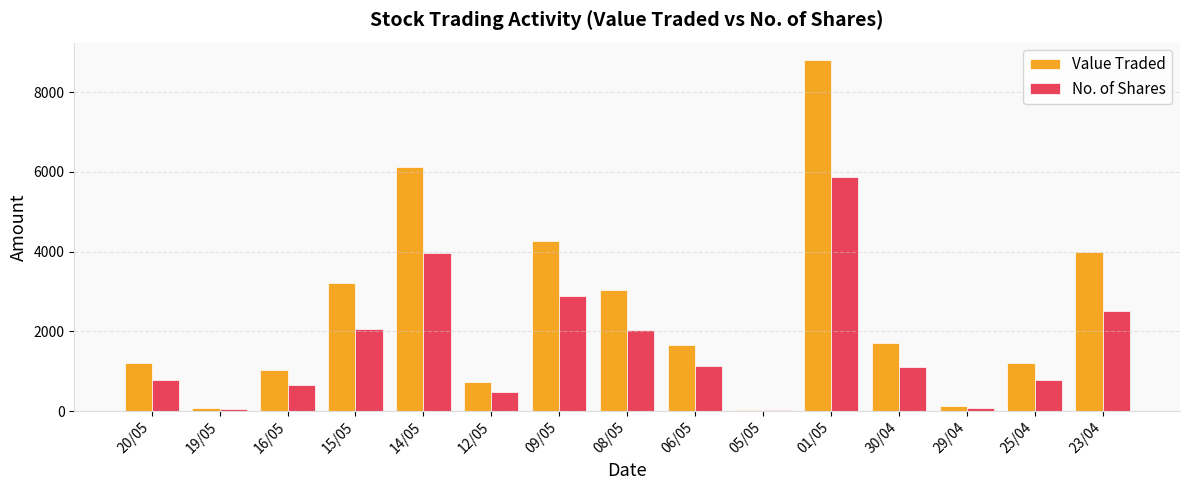

What is the maximum value shown in the chart?

8800